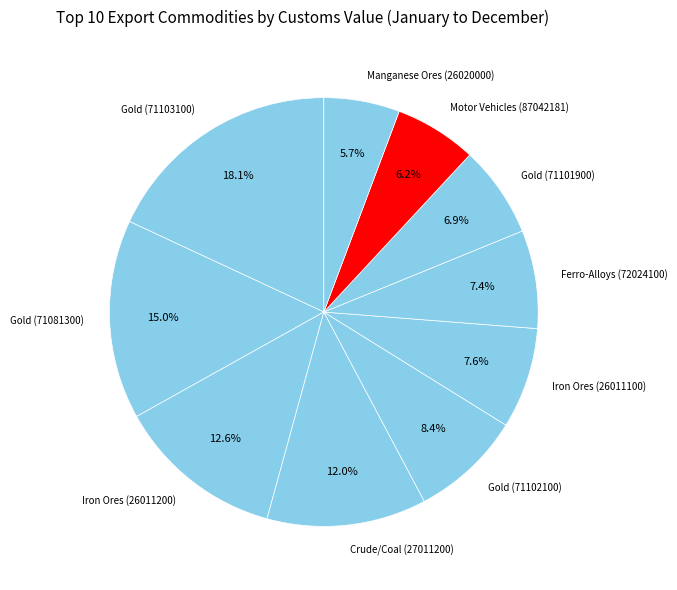

What is the largest slice in the pie chart?

Gold (71103100)